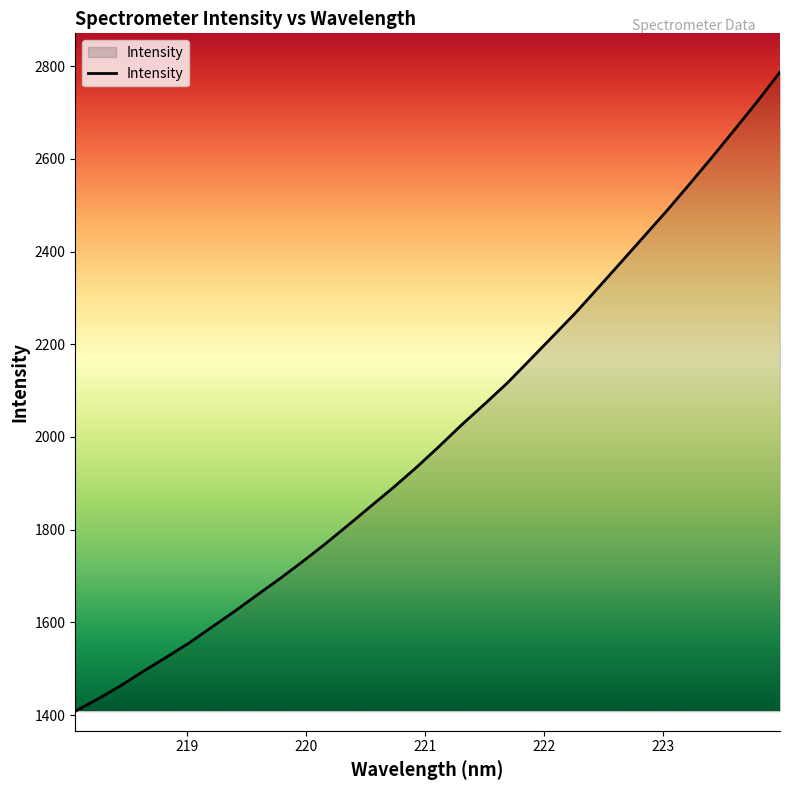

Reading left to right, transcribe all the data shown in this chart.

1408.4	1434.9	1463.5	1494.8	1524.8	1555.6	1589.7	1623.8	1659.4	1694.6	1731.5	1769.8	1810.1	1851.0	1891.8	1934.5	1979.9	2026.9	2071.2	2116.8	2166.9	2217.4	2268.0	2322.3	2377.1	2432.1	2487.2	2544.7	2603.2	2663.2	2723.9	2787.3